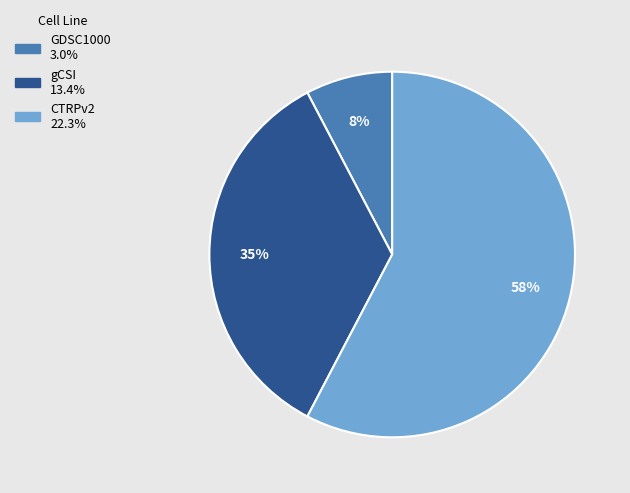

Which has a higher value, GDSC1000 or CTRPv2?

CTRPv2